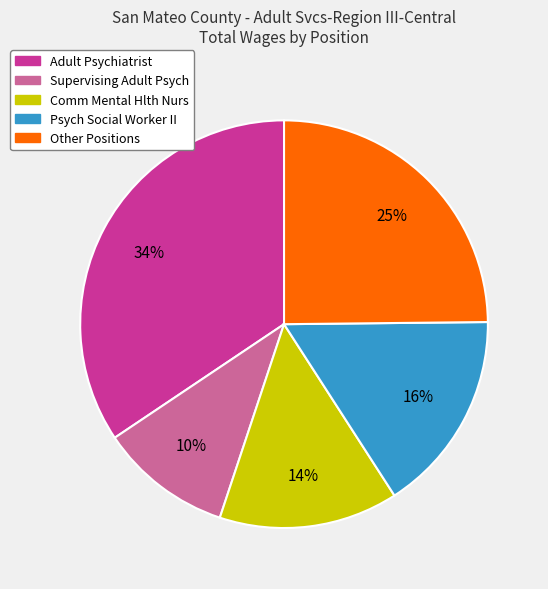

To the nearest percent, what portion does Psych Social Worker II represent?

16%